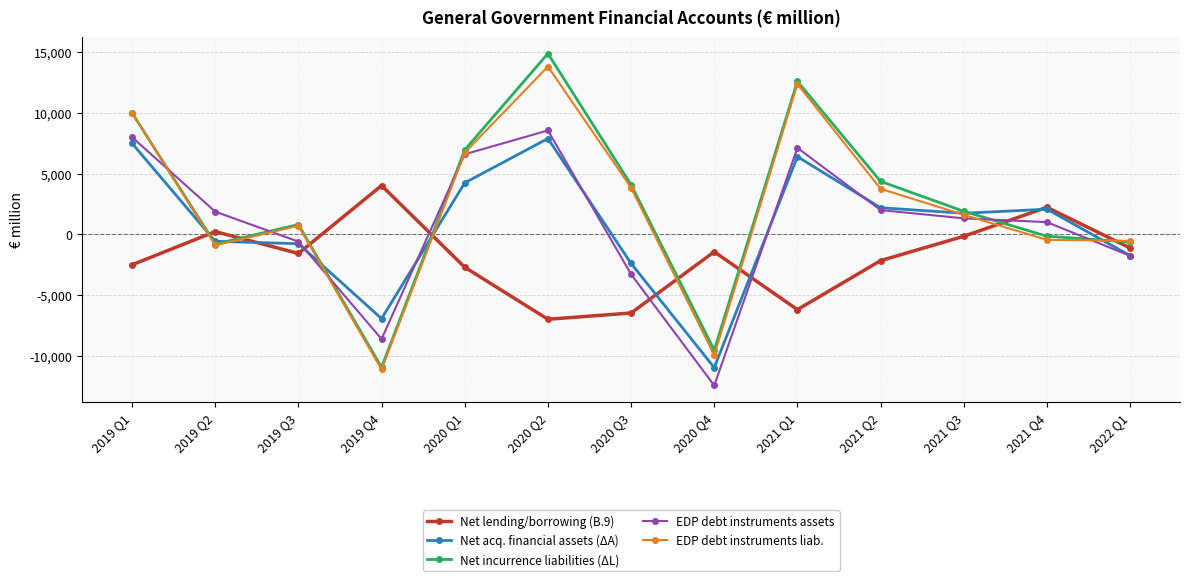

What is the sum of all Net acq. financial assets (ΔA) values?

8568